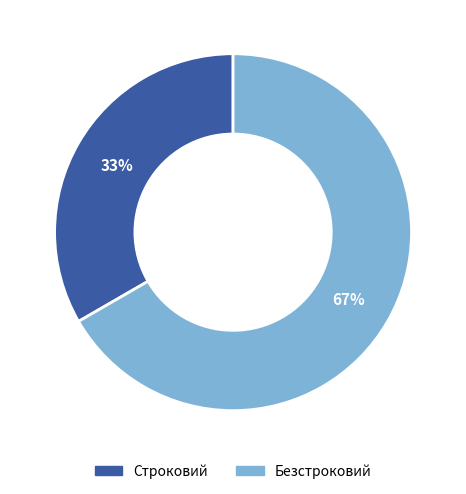

What is the largest slice in the pie chart?

Безстроковий